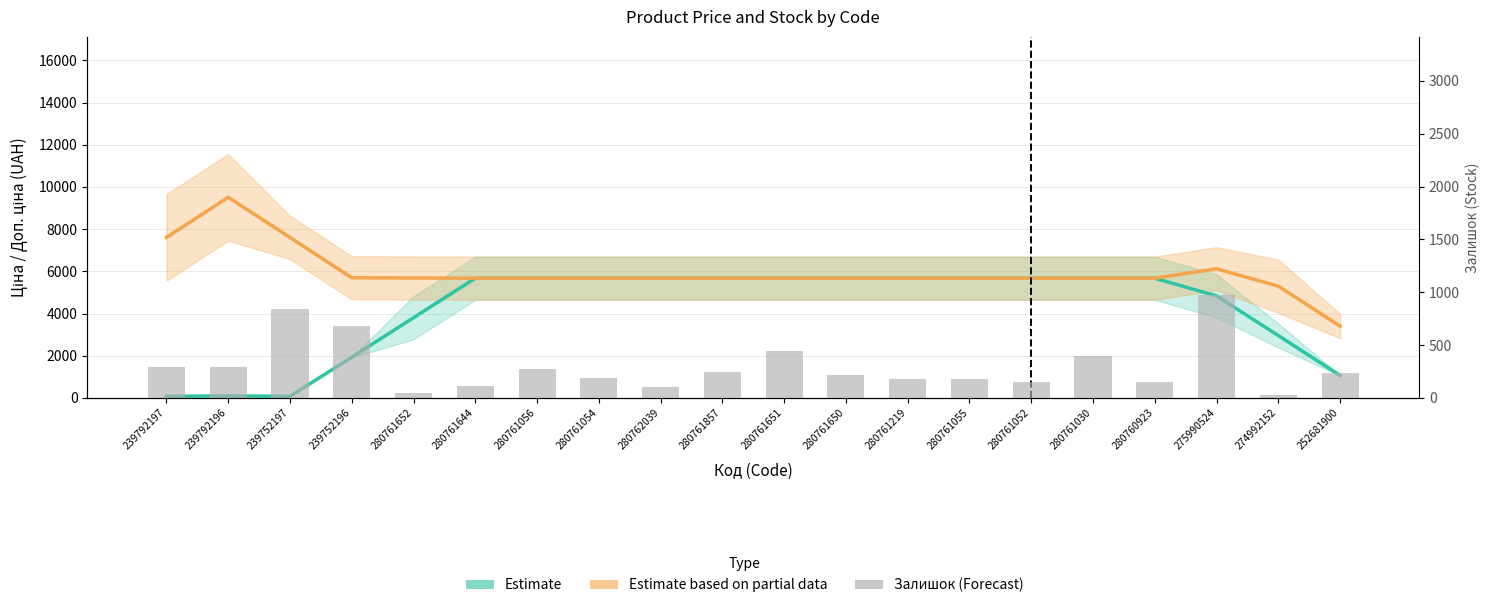

What is the label of the 14th bar from the right?

280761056